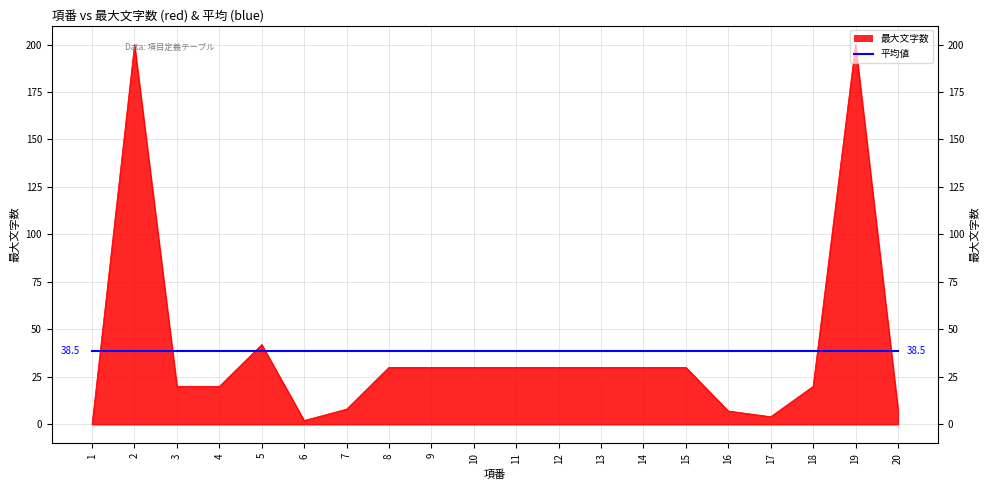

Reading left to right, what are all the values shown in this chart?

1=0	2=200	3=20	4=20	5=42	6=2	7=8	8=30	9=30	10=30	11=30	12=30	13=30	14=30	15=30	16=7	17=4	18=20	19=200	20=8